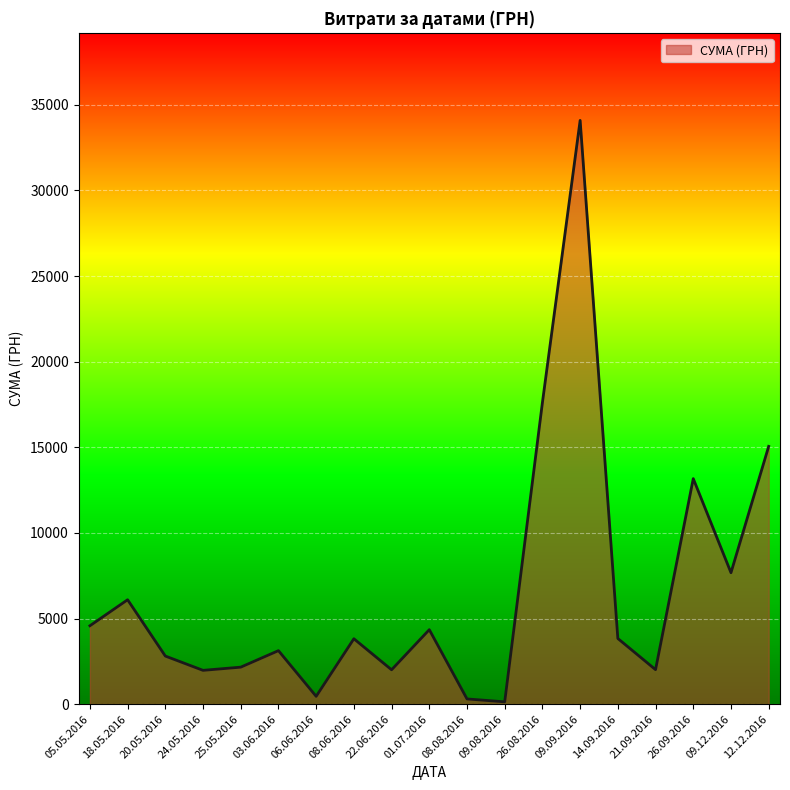

What is the maximum value shown in the chart?

34086.8